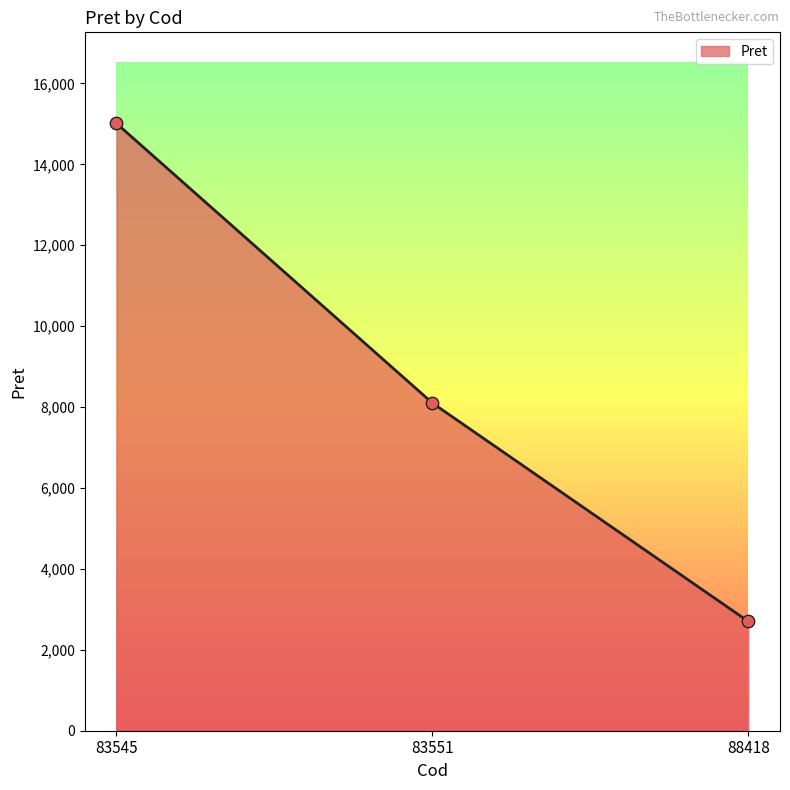

Which has a higher value, 83551 or 83545?

83545